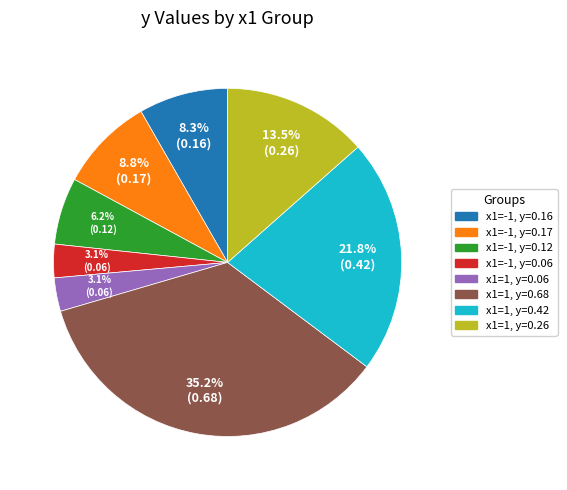

Is there a majority slice in this chart?

No